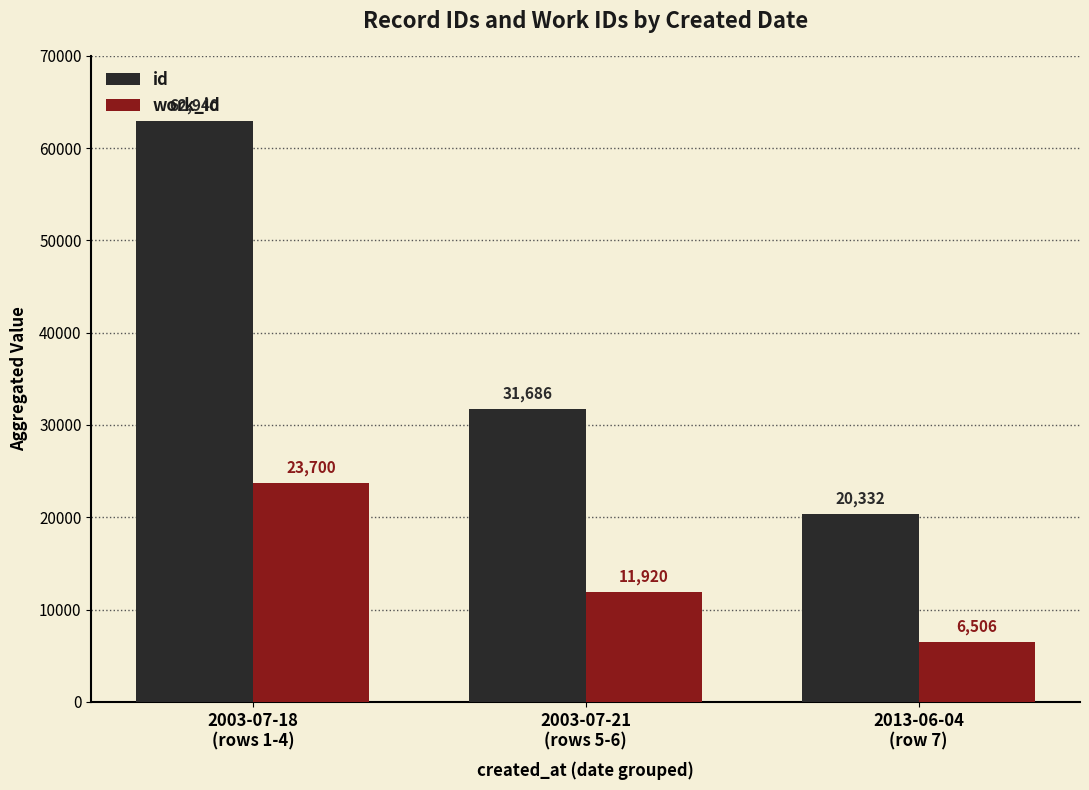

Between 2003-07-18
(rows 1-4) and 2003-07-21
(rows 5-6), which series saw the biggest shift?

id